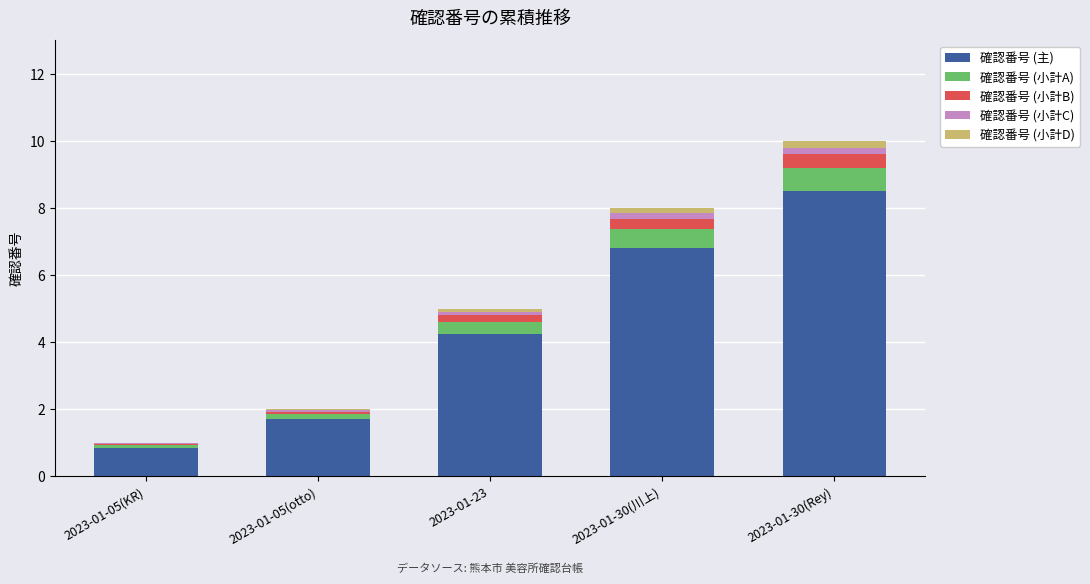

Is it true that 確認番号 (主) equals 8.5 at 2023-01-30(Rey)?

True